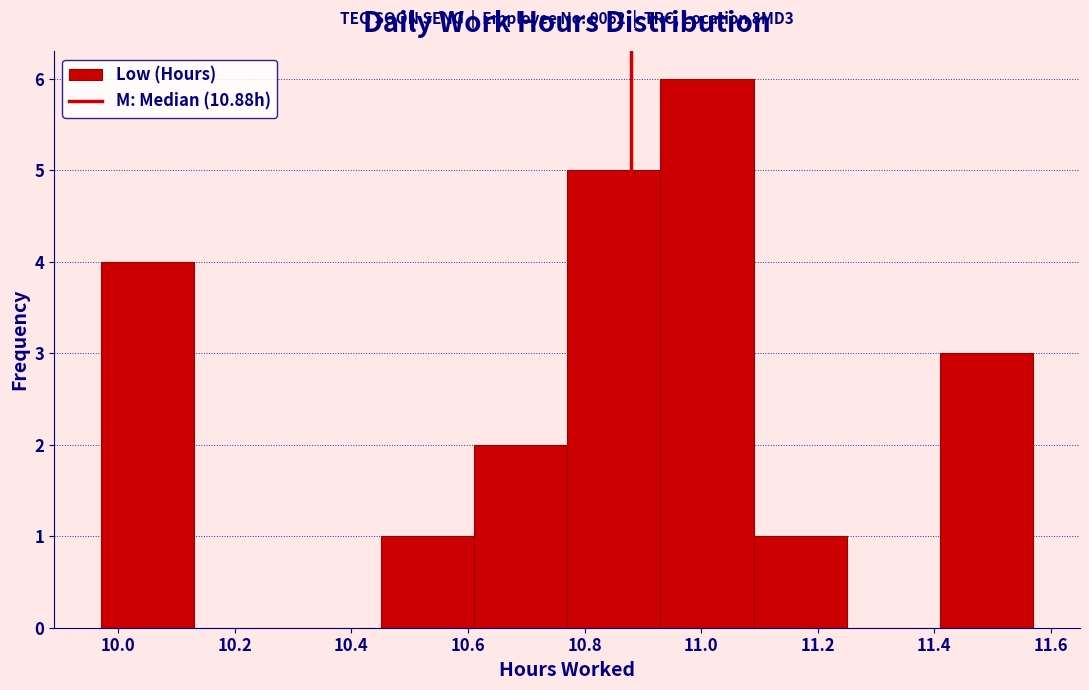

Over which range of the x-axis is the bar tallest?

10.93 to 11.09